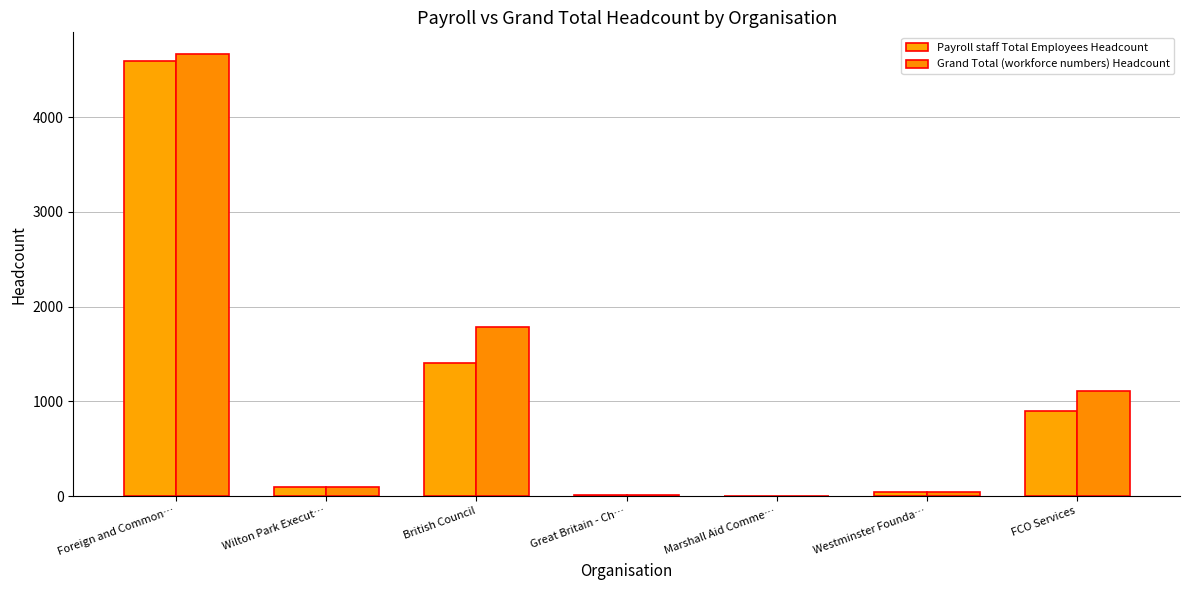

How many distinct data groups are displayed?

2